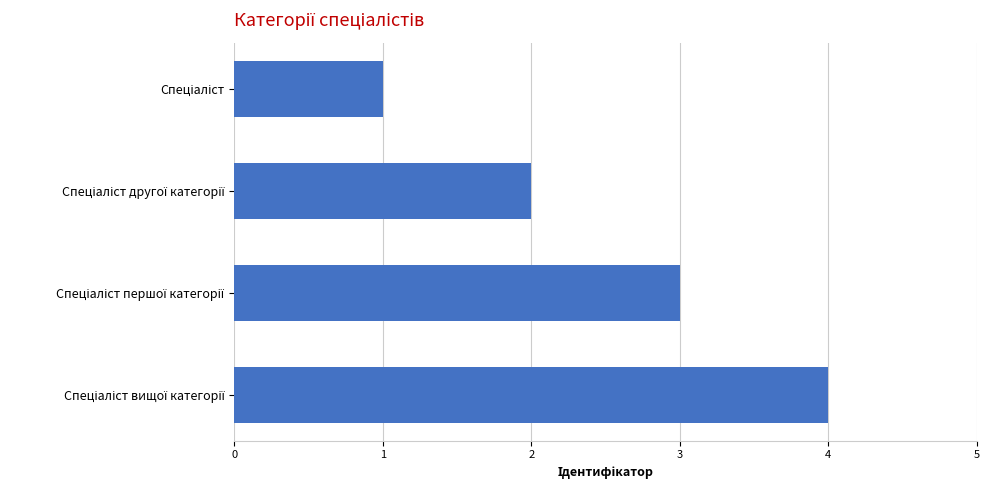

What is the greatest value displayed?

4